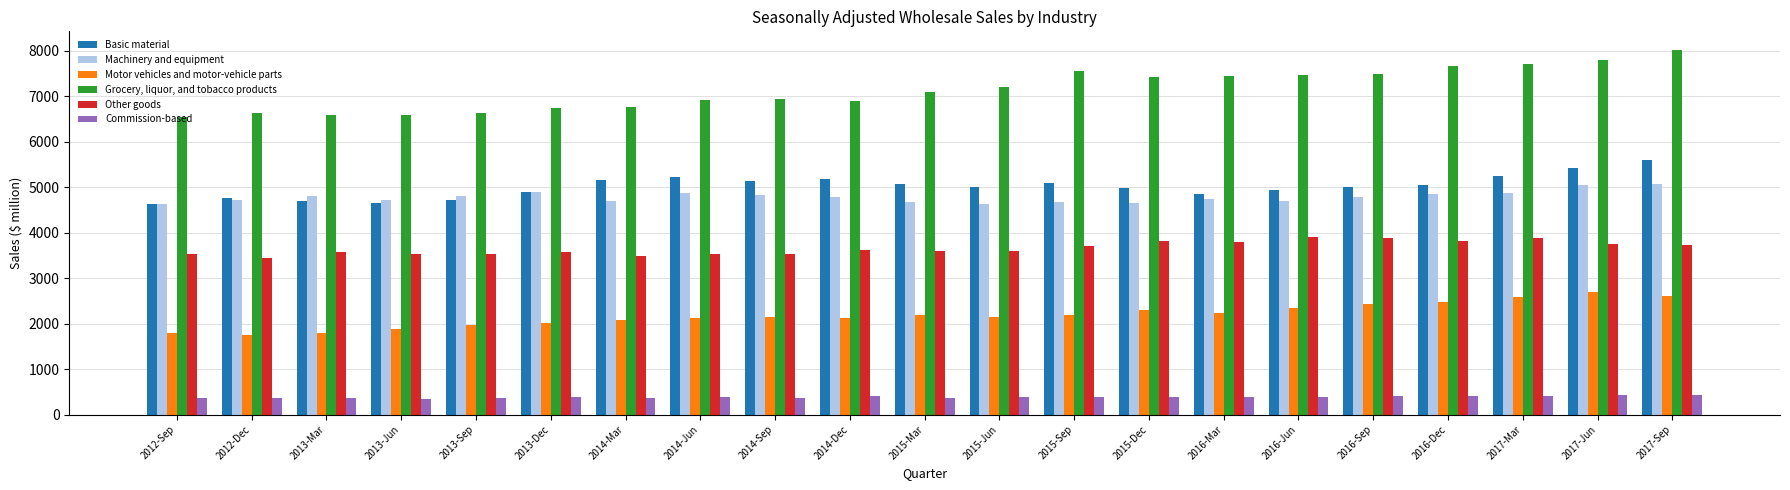

What is the value of the Grocery, liquor, and tobacco products bar at the 19th from the left?

7708